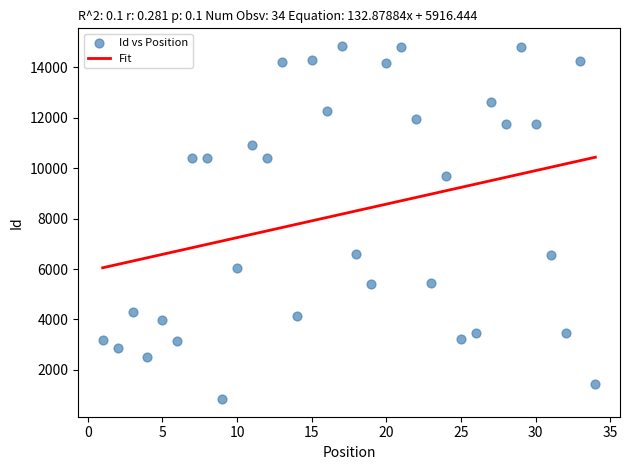

What is the range of X values (max minus min)?

33